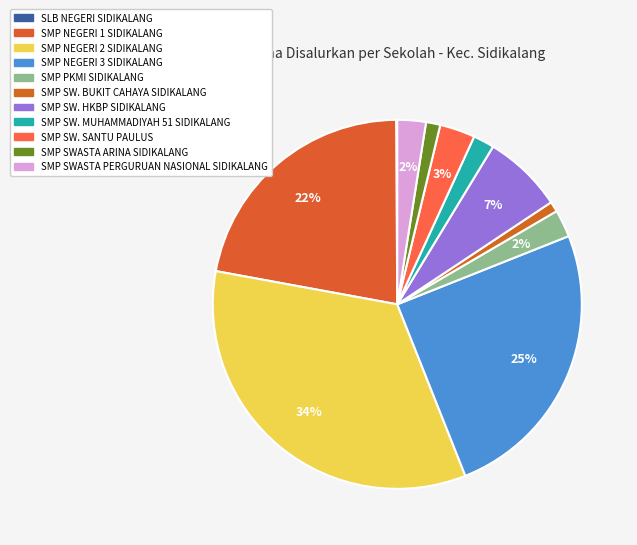

What percentage is the SMP NEGERI 2 SIDIKALANG slice, to the nearest percent?

34%